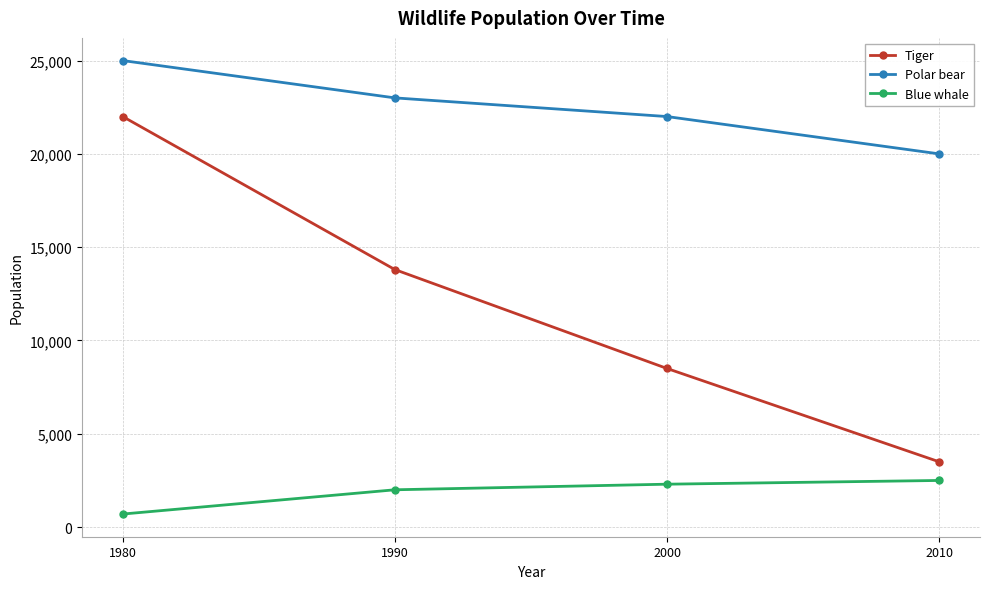

What is the difference between the second highest and second lowest values in the Polar bear series?

1000